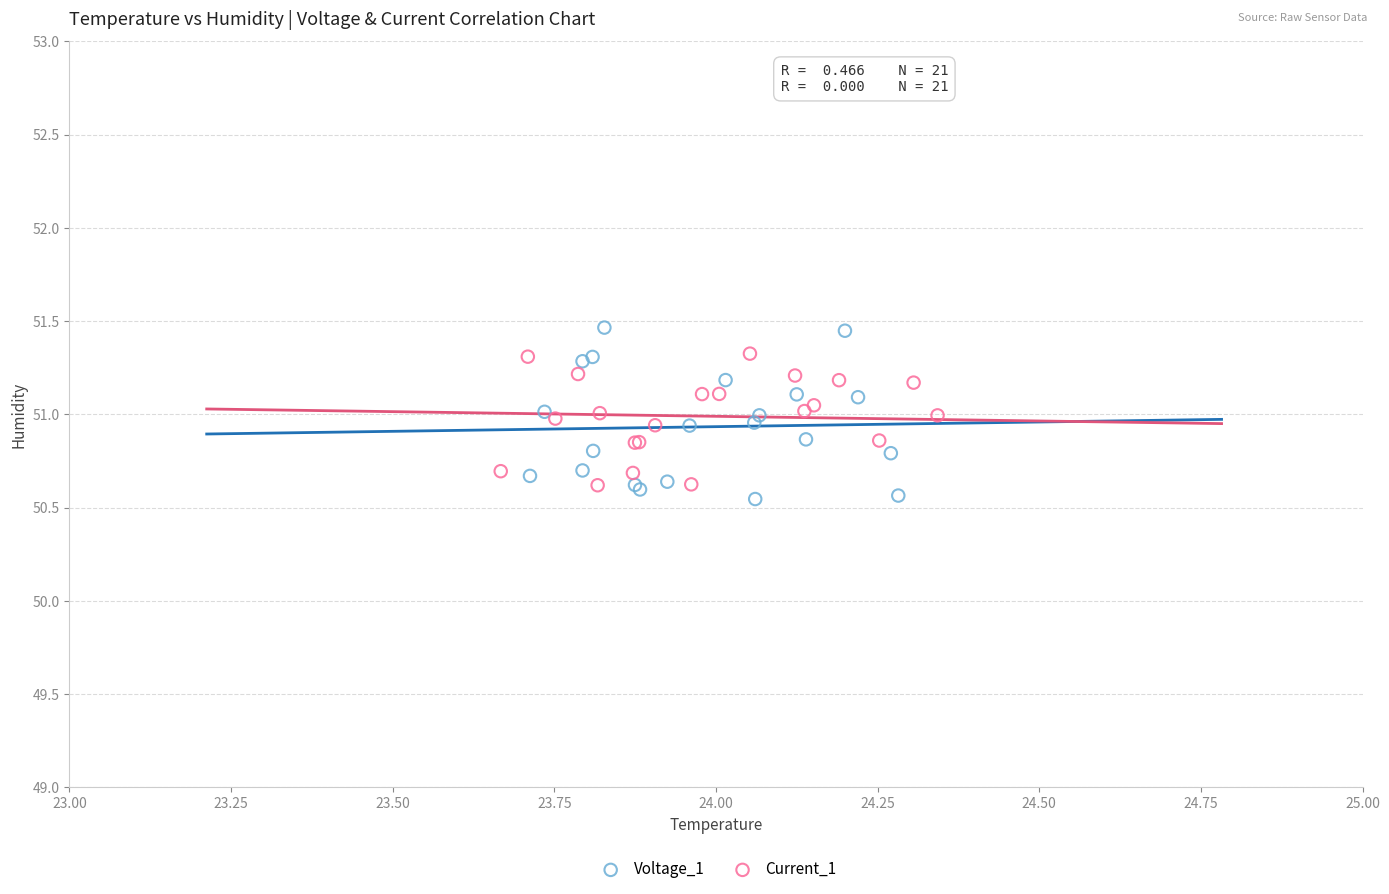

Which series contains the highest Y value?

Voltage_1